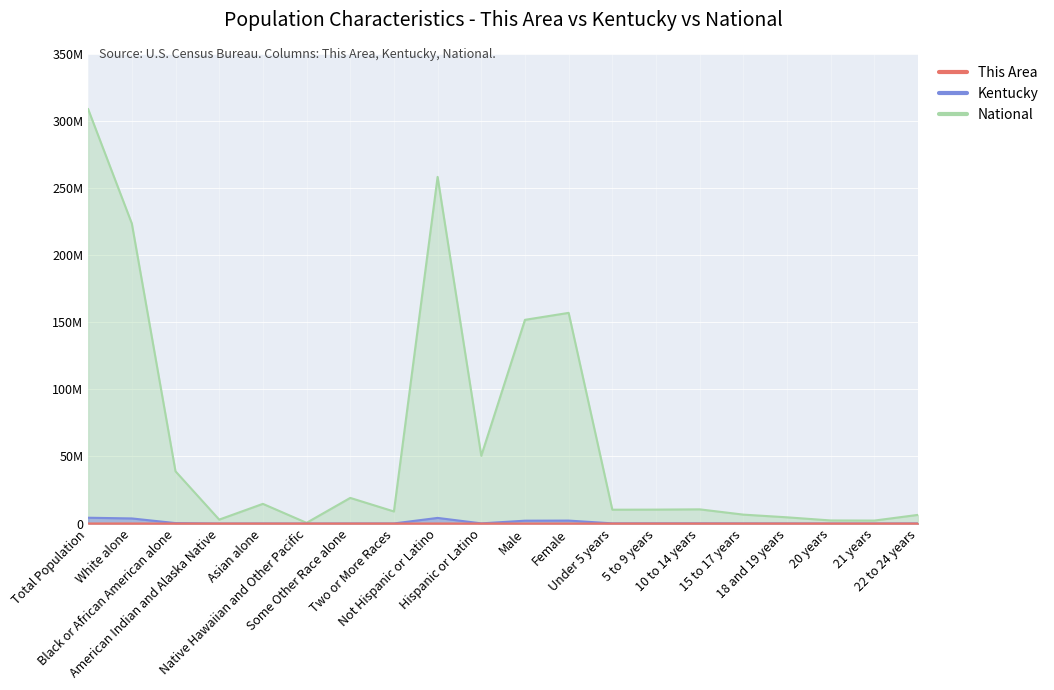

The value of Kentucky at 22 to 24 years is 119482. True or false?

False